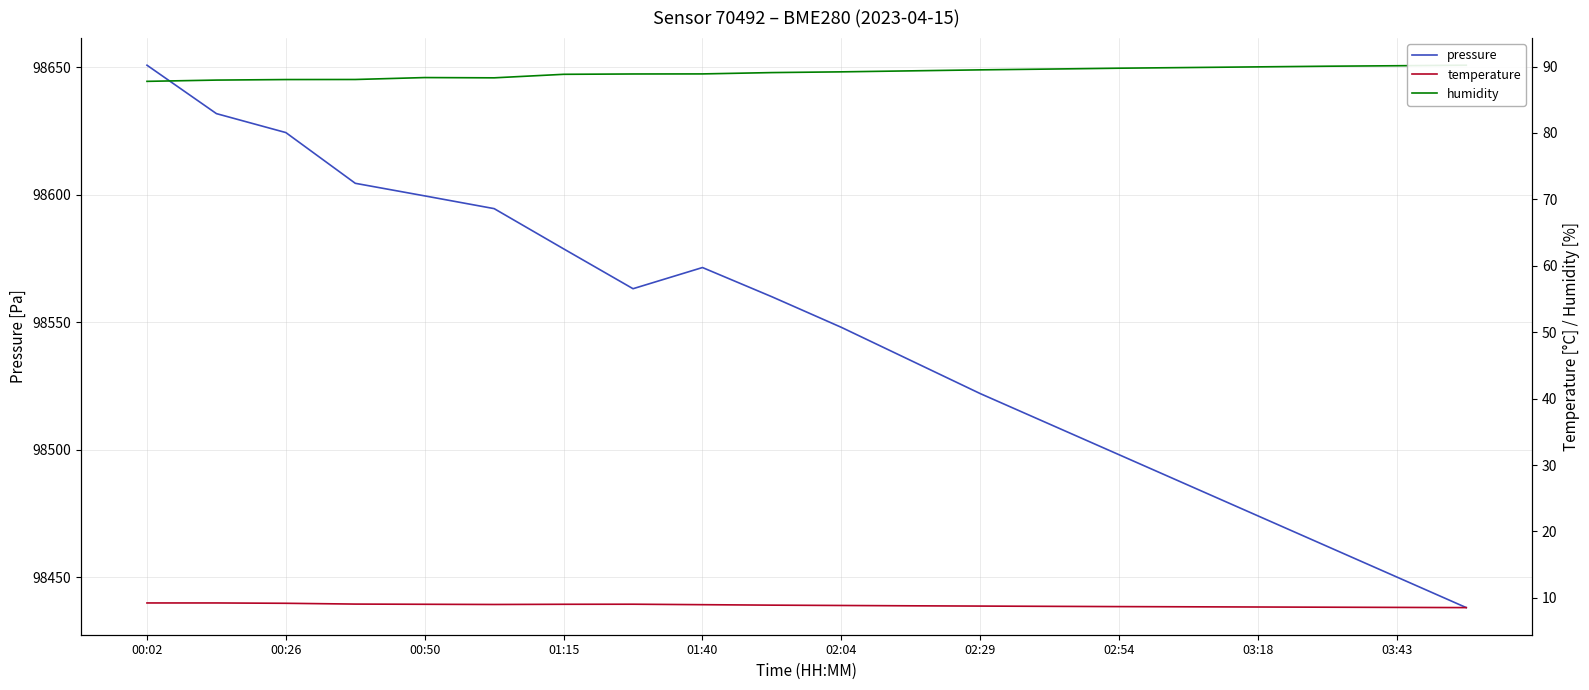

What is the smallest value displayed?

8.5